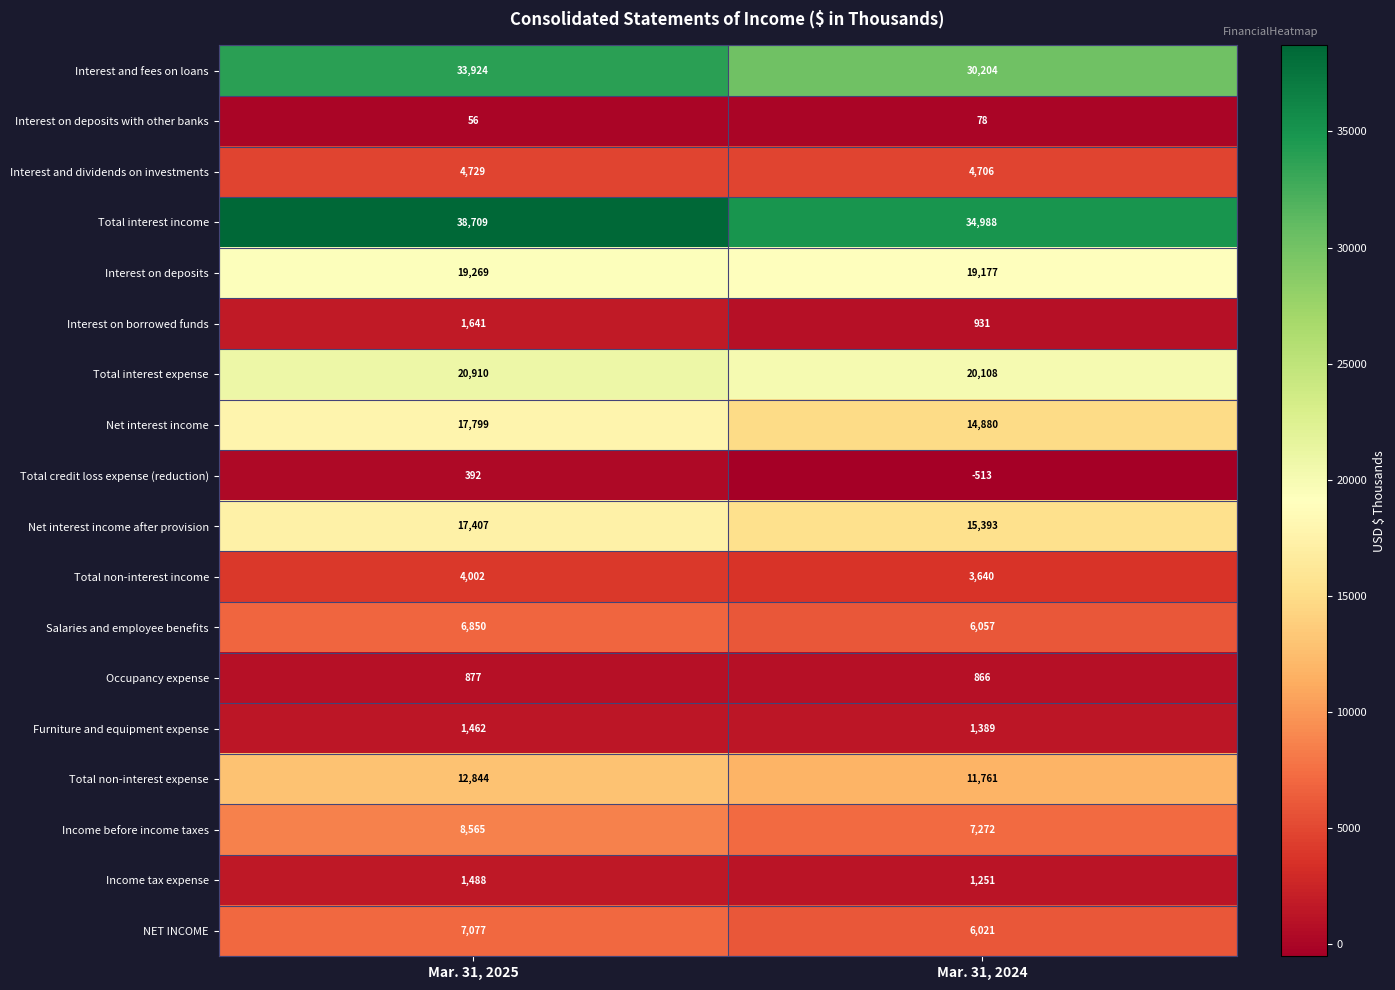

What is the maximum value shown in the chart?

38709